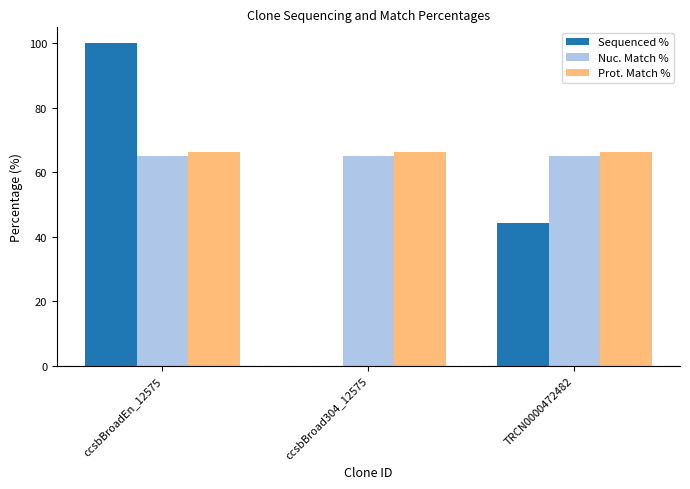

What are all the series names shown in the legend?

Sequenced %, Nuc. Match %, Prot. Match %